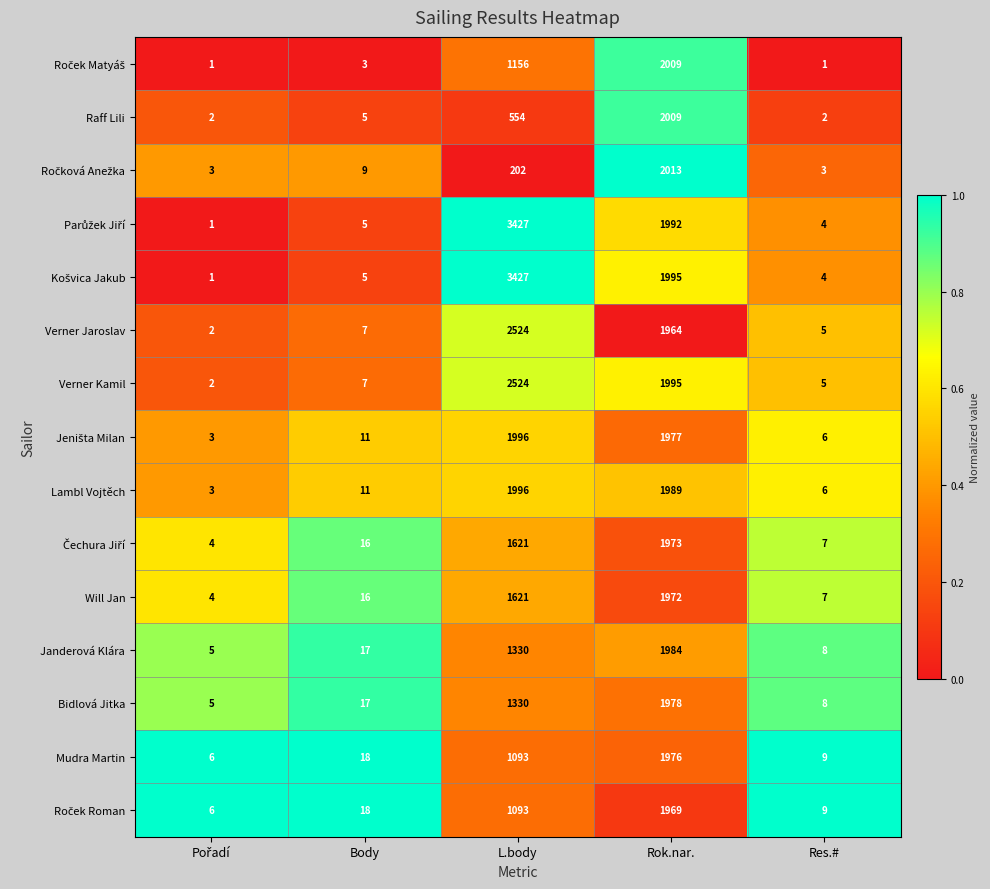

The value of Janderová Klára at Rok.nar. is 1984. True or false?

True